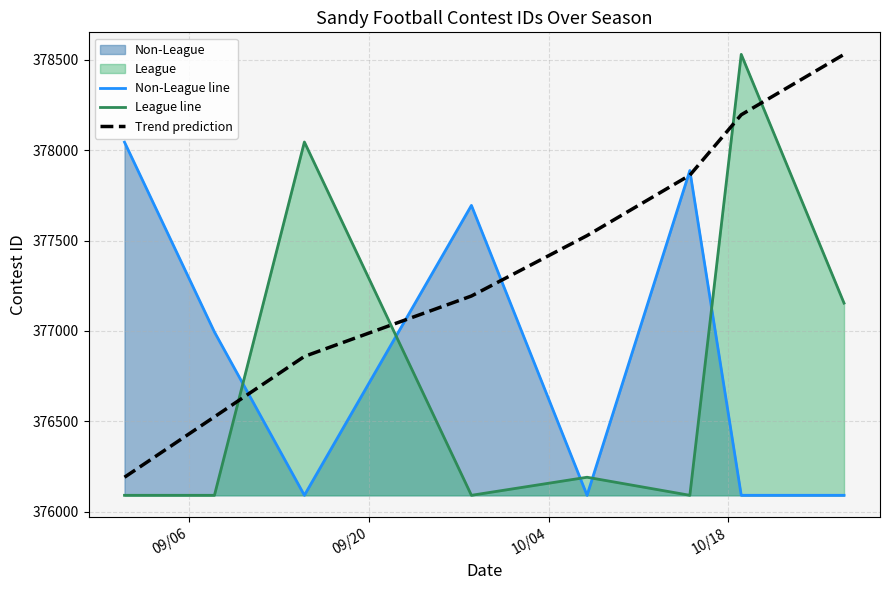

Count the number of data series in this chart.

3